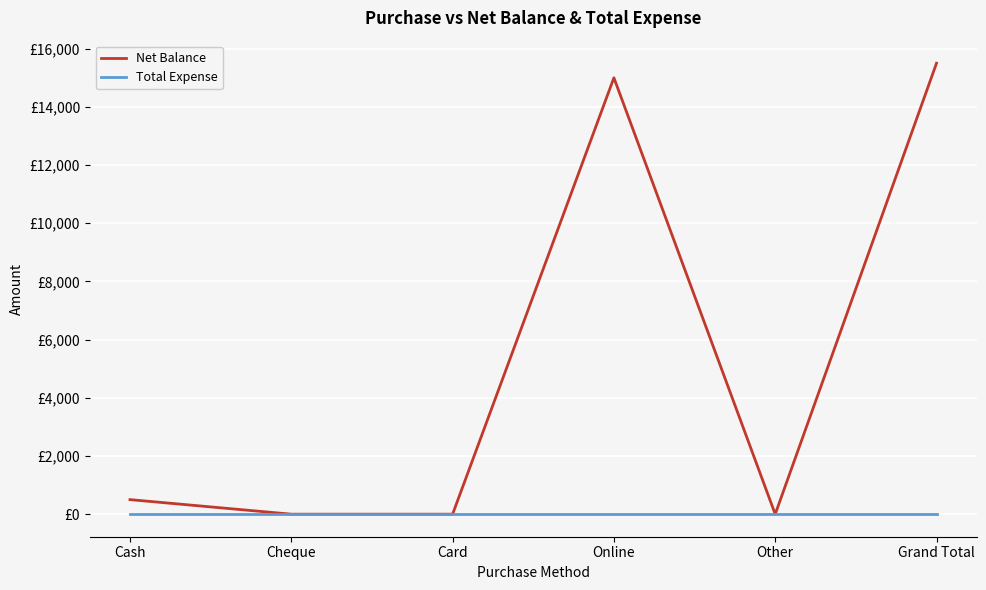

Where is Net Balance nearest to the value 7750?

Cash